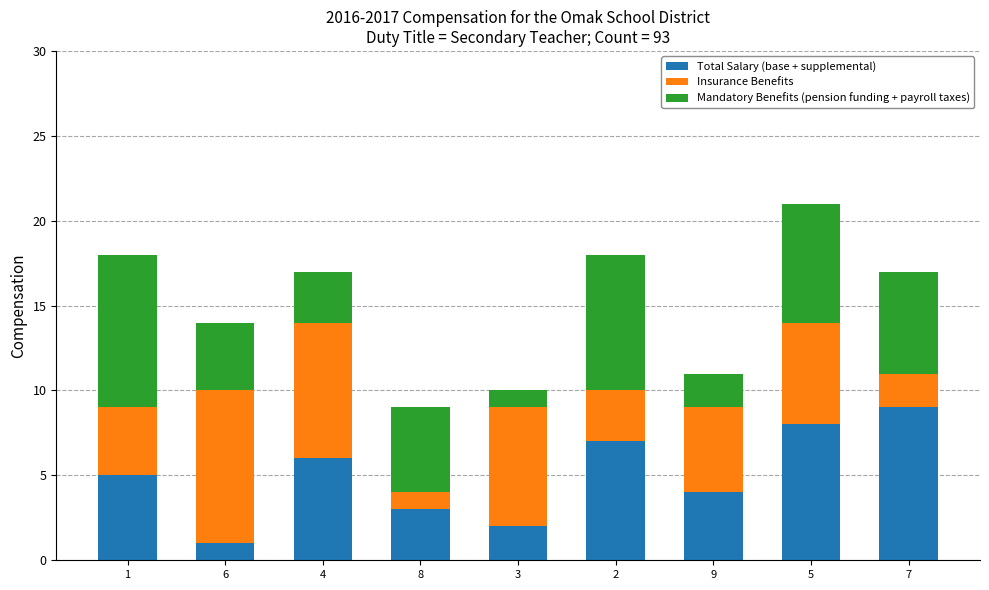

What is the sum of all Total Salary (base + supplemental) values?

45